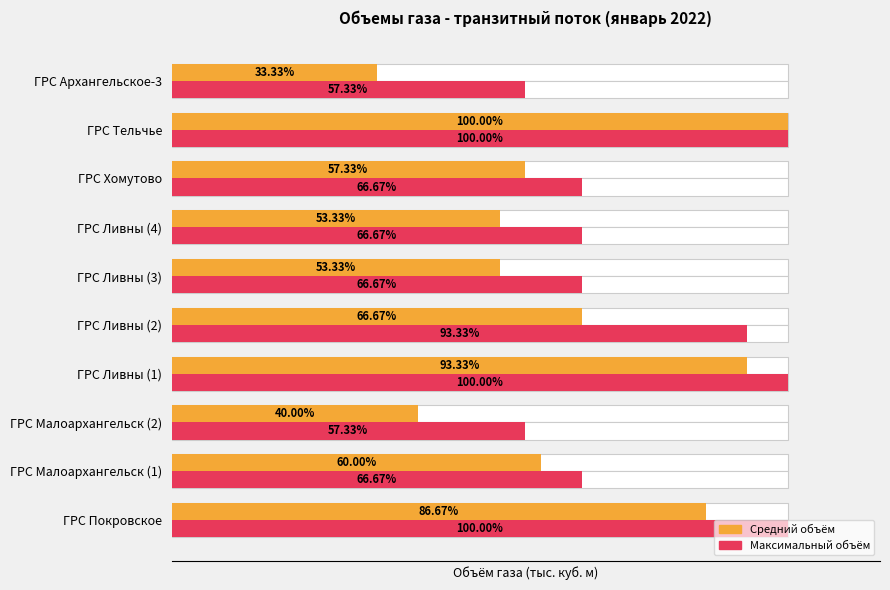

What are all the series names shown in the legend?

Средний объём, Максимальный объём